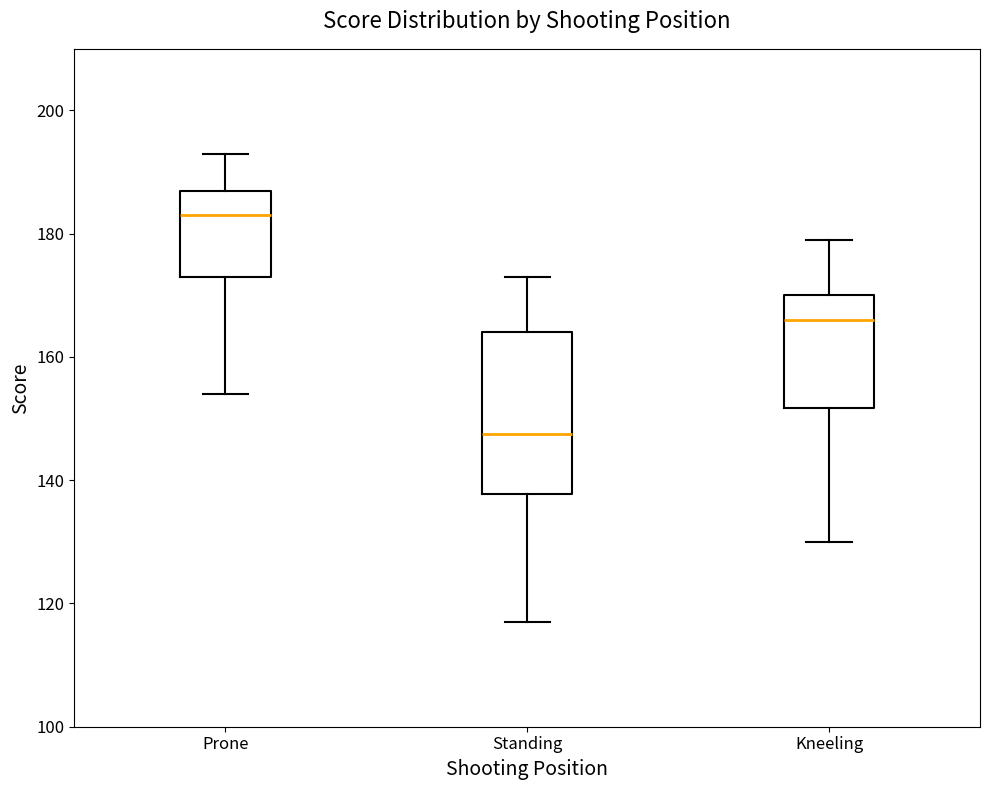

Comparing the boxes themselves (not the whiskers), which one is the tallest?

Standing